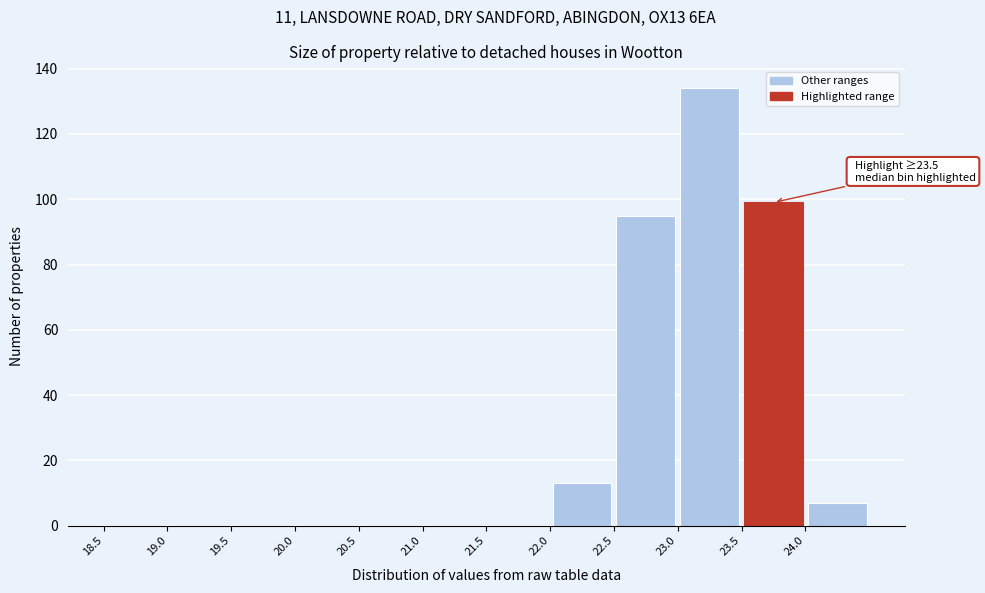

Which range on the x-axis has the tallest bar?

23.0 to 23.5